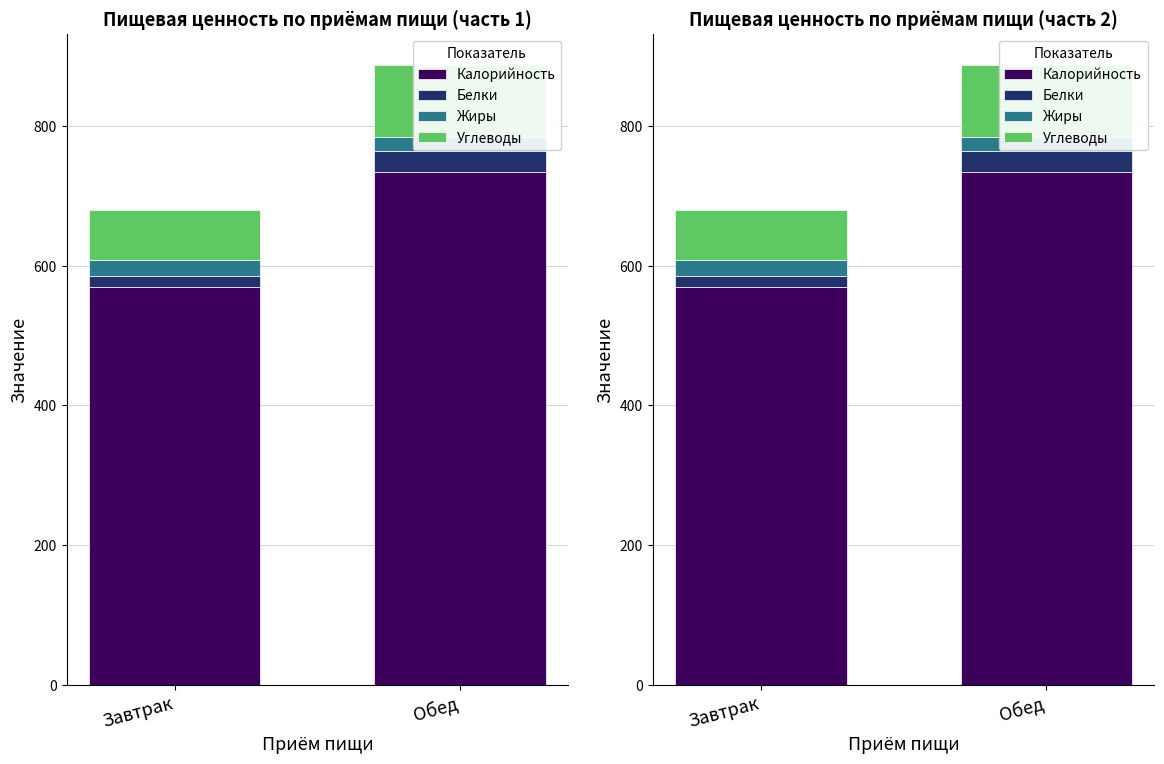

List the labels in order of Углеводы value, smallest first.

Завтрак, Обед